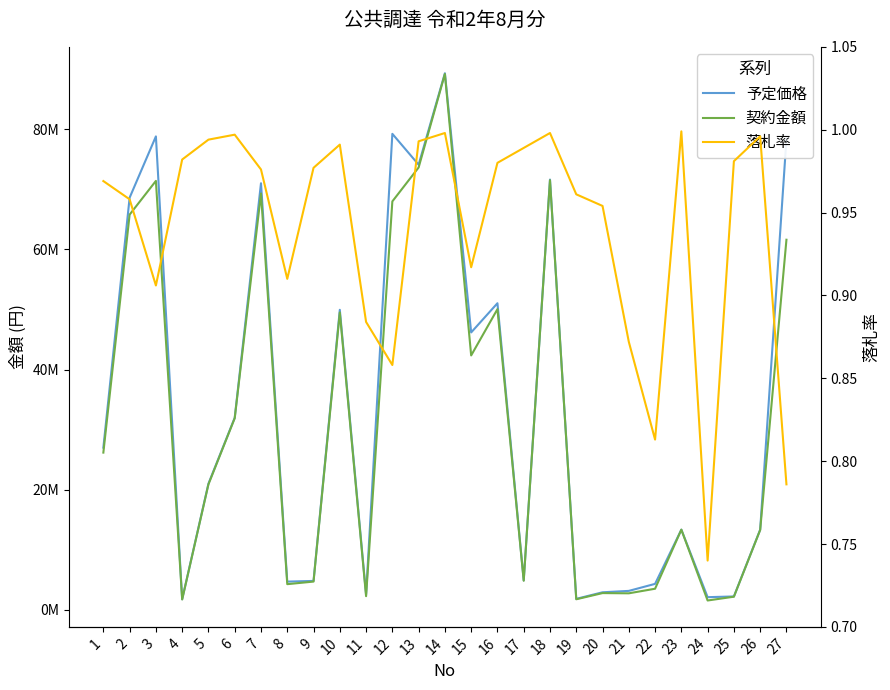

At how many categories does at least one series exceed 18929071?

14